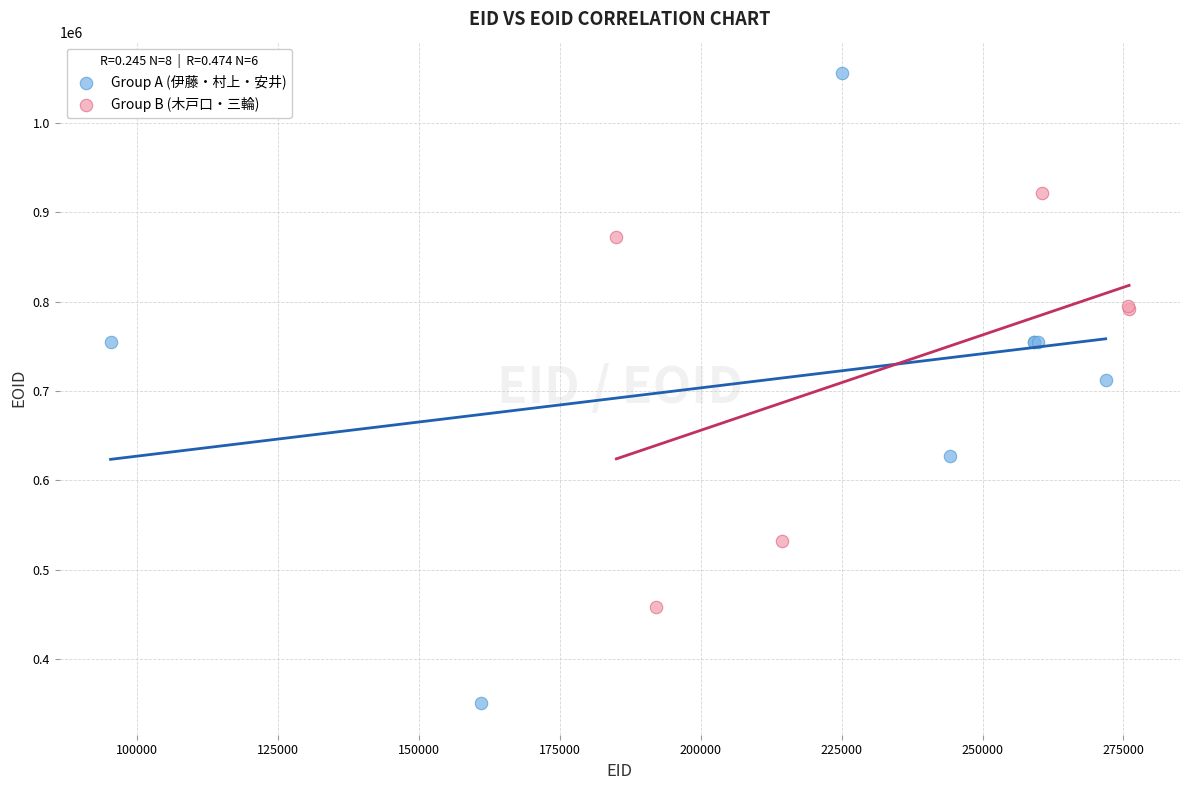

Which series has the largest Y range (max minus min)?

Group A (伊藤・村上・安井)